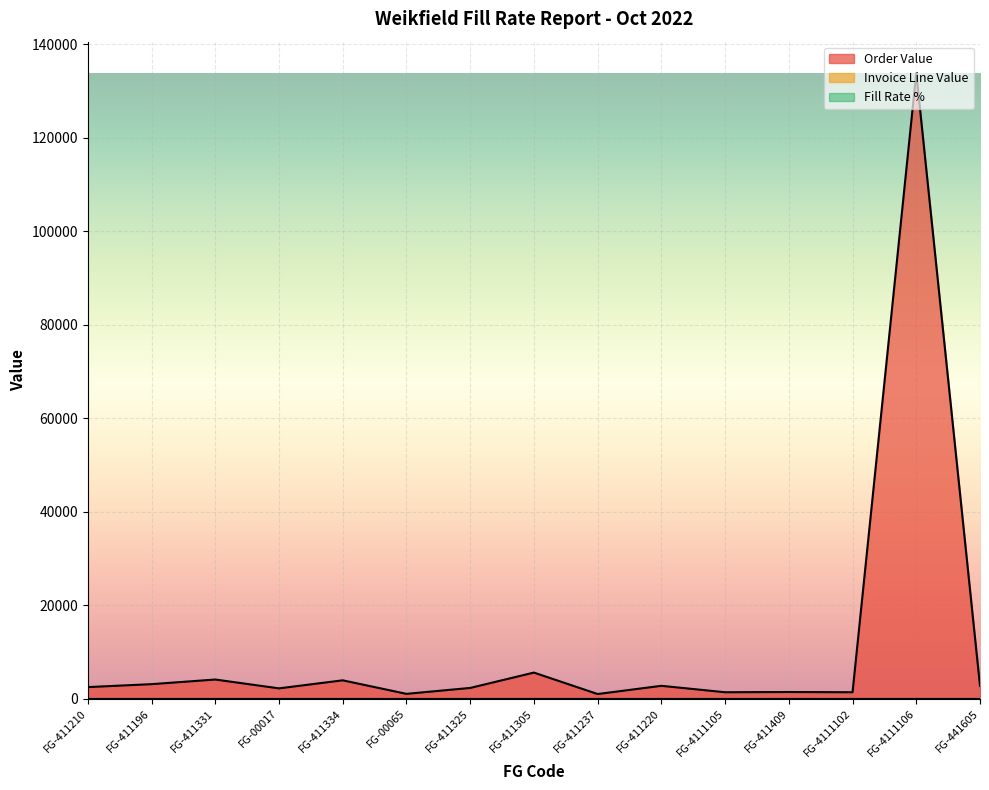

The Order Value series shows 3912.0 at FG-411334. True or false?

True